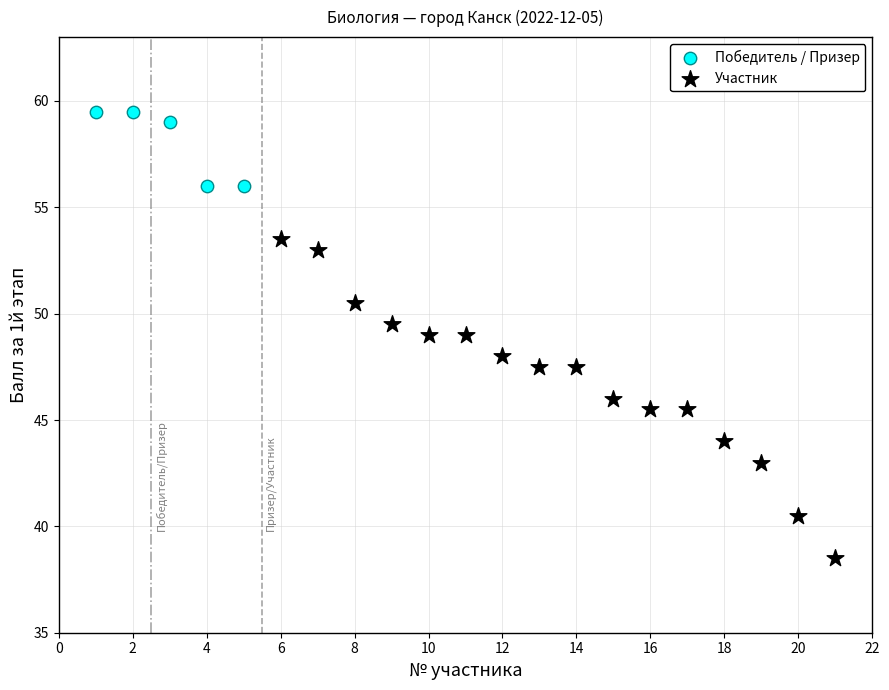

Which series reaches the minimum Y coordinate?

Участник